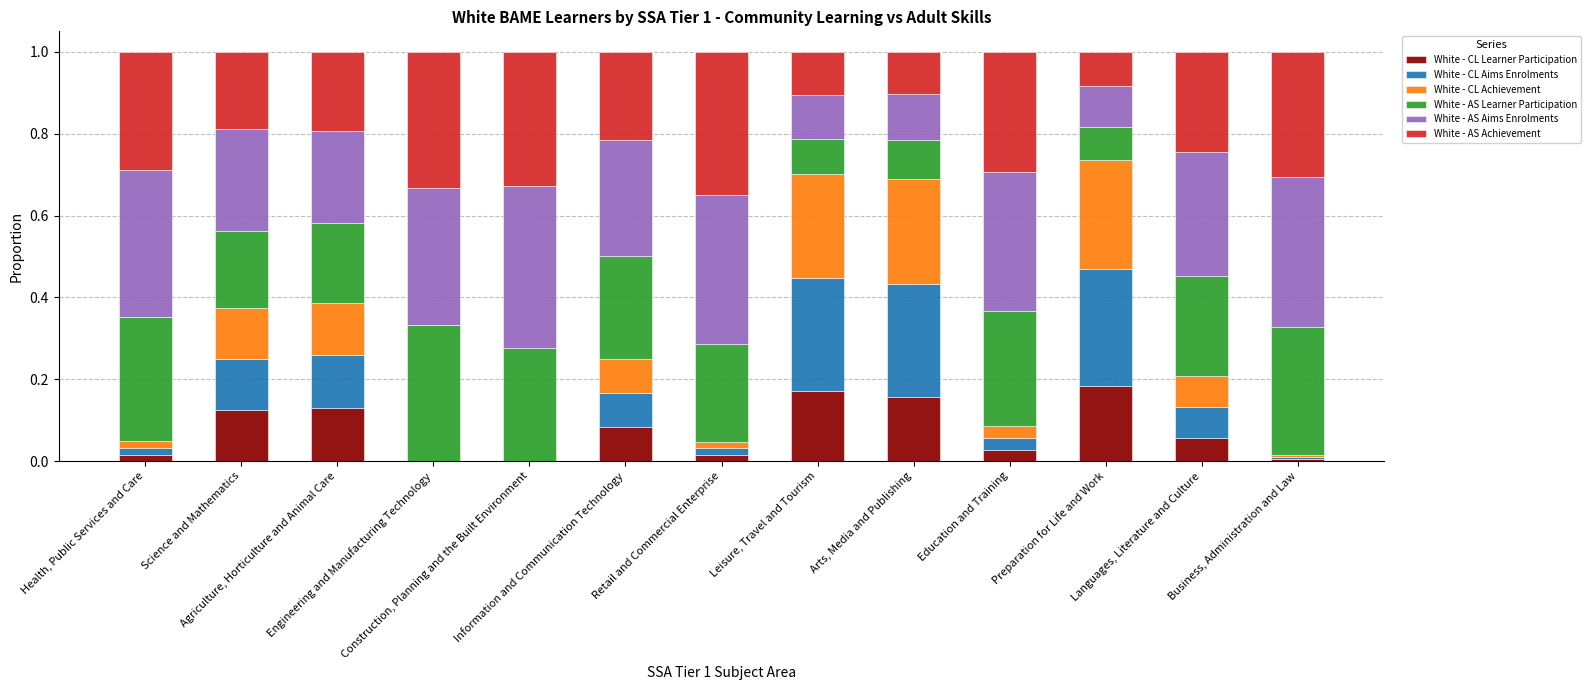

Are the bars grouped side by side (vs. stacked)?

No